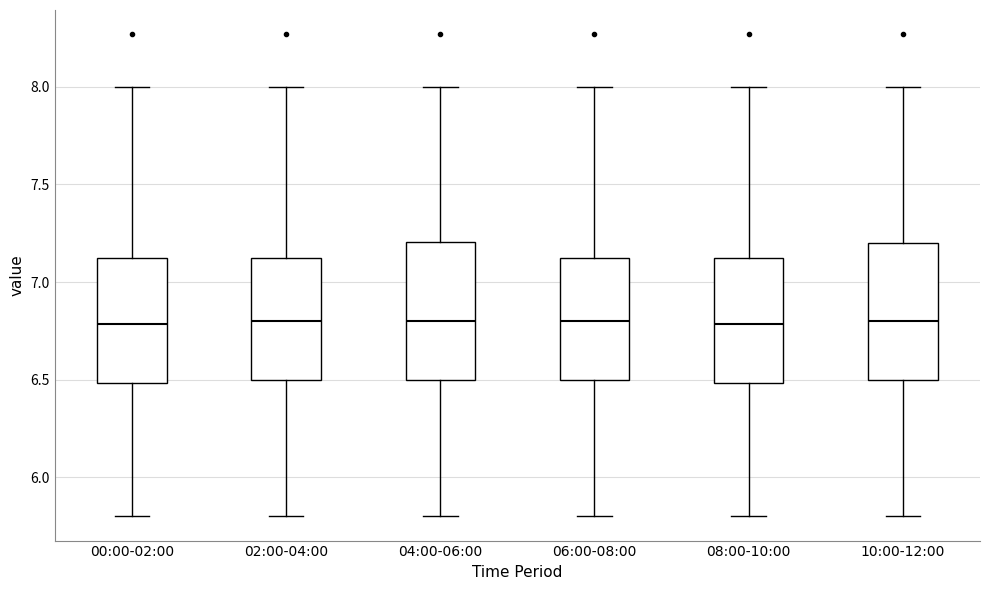

Reading left to right, read every box against the y-axis: the position of its median line, the range the box covers, and the ends of its whiskers. The values are not printed on the chart, so give them approximately, as read against the axis.

00:00-02:00: median 6.80, box 6.50 to 7.15, whiskers 5.80 to 8.00
02:00-04:00: median 6.80, box 6.50 to 7.15, whiskers 5.80 to 8.00
04:00-06:00: median 6.80, box 6.50 to 7.20, whiskers 5.80 to 8.00
06:00-08:00: median 6.80, box 6.50 to 7.15, whiskers 5.80 to 8.00
08:00-10:00: median 6.80, box 6.50 to 7.15, whiskers 5.80 to 8.00
10:00-12:00: median 6.80, box 6.50 to 7.20, whiskers 5.80 to 8.00